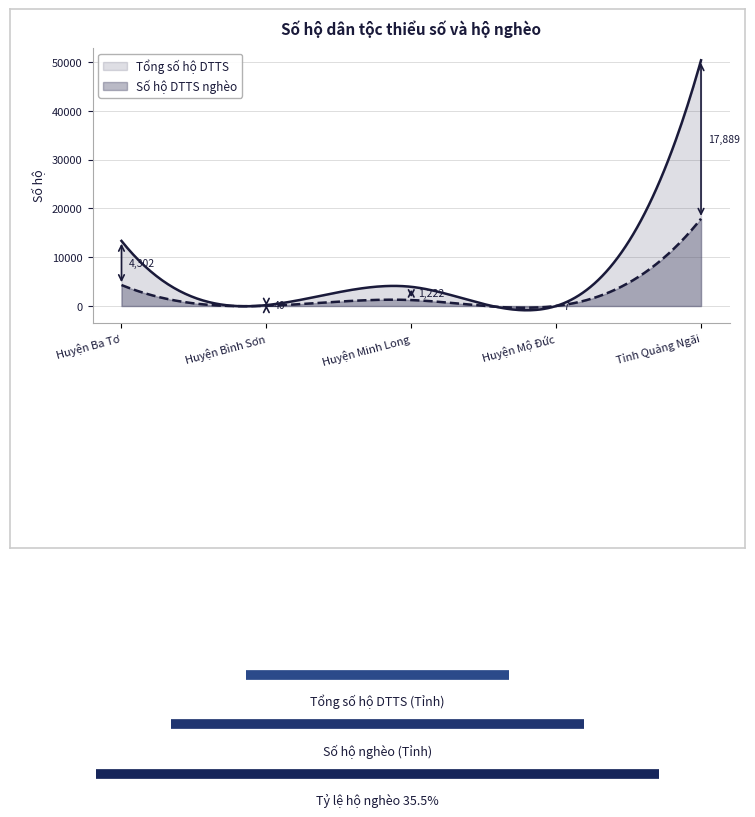

What is the difference between the maximum and minimum values in the Tổng số hộ DTTS series?

50361